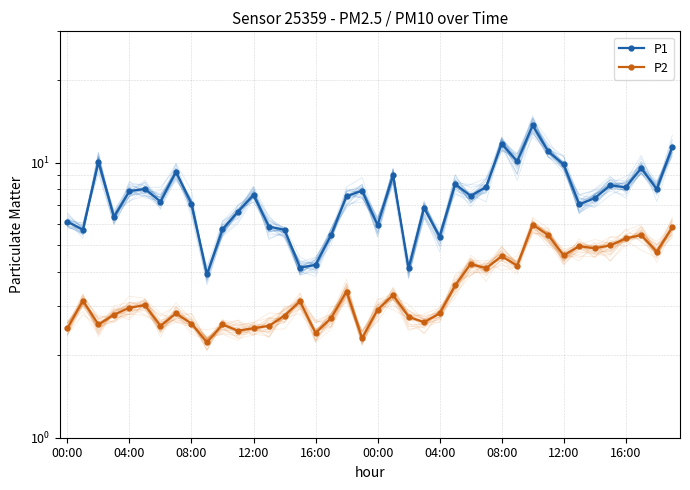

How many values in the P1 series are below 7?

15